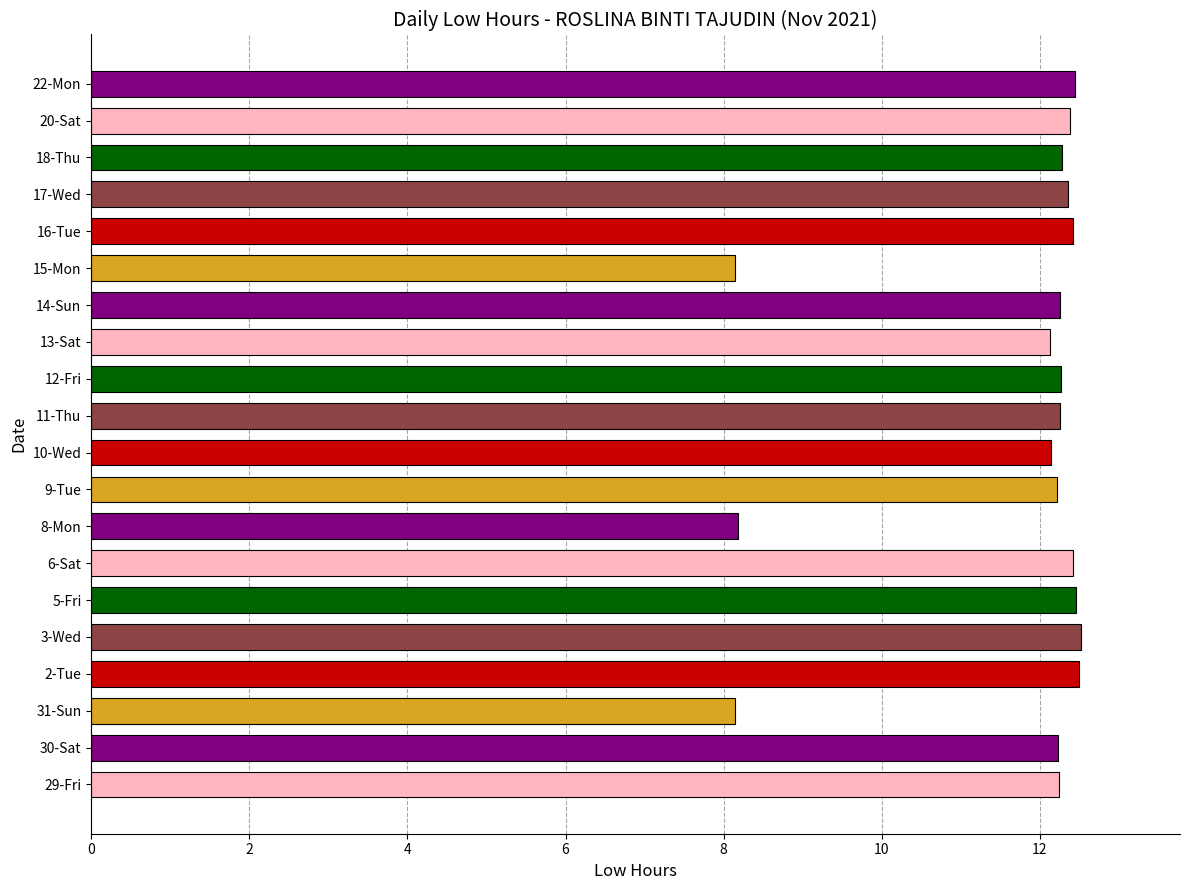

What is the average value?

11.7